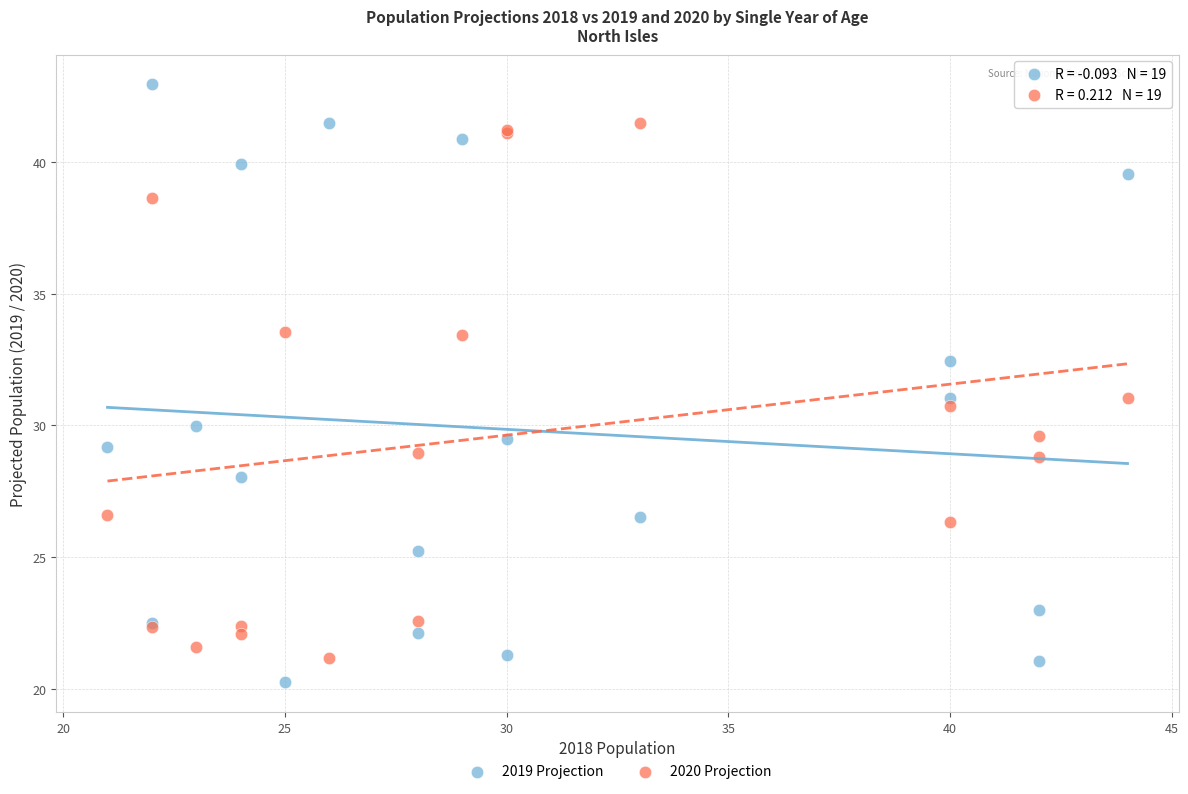

Which series has the widest spread of Y values?

2019 Projection